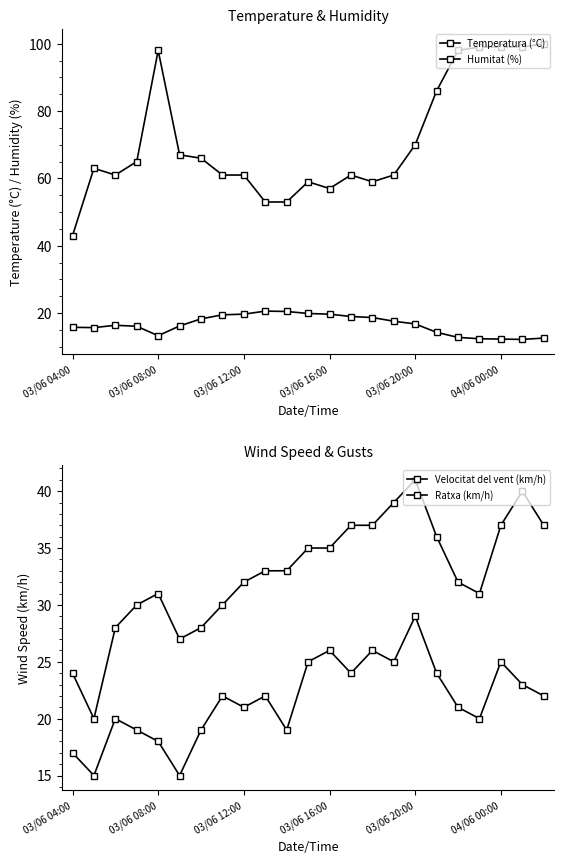

Which series has the largest range (max minus min)?

Humitat (%)